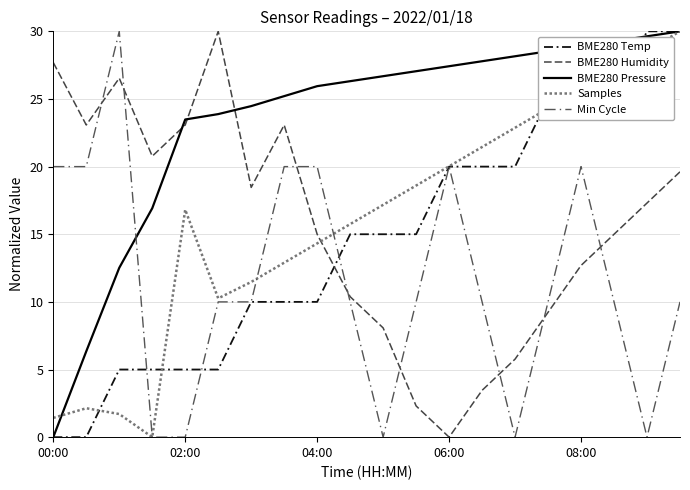

Does the chart have visible grid lines?

Yes